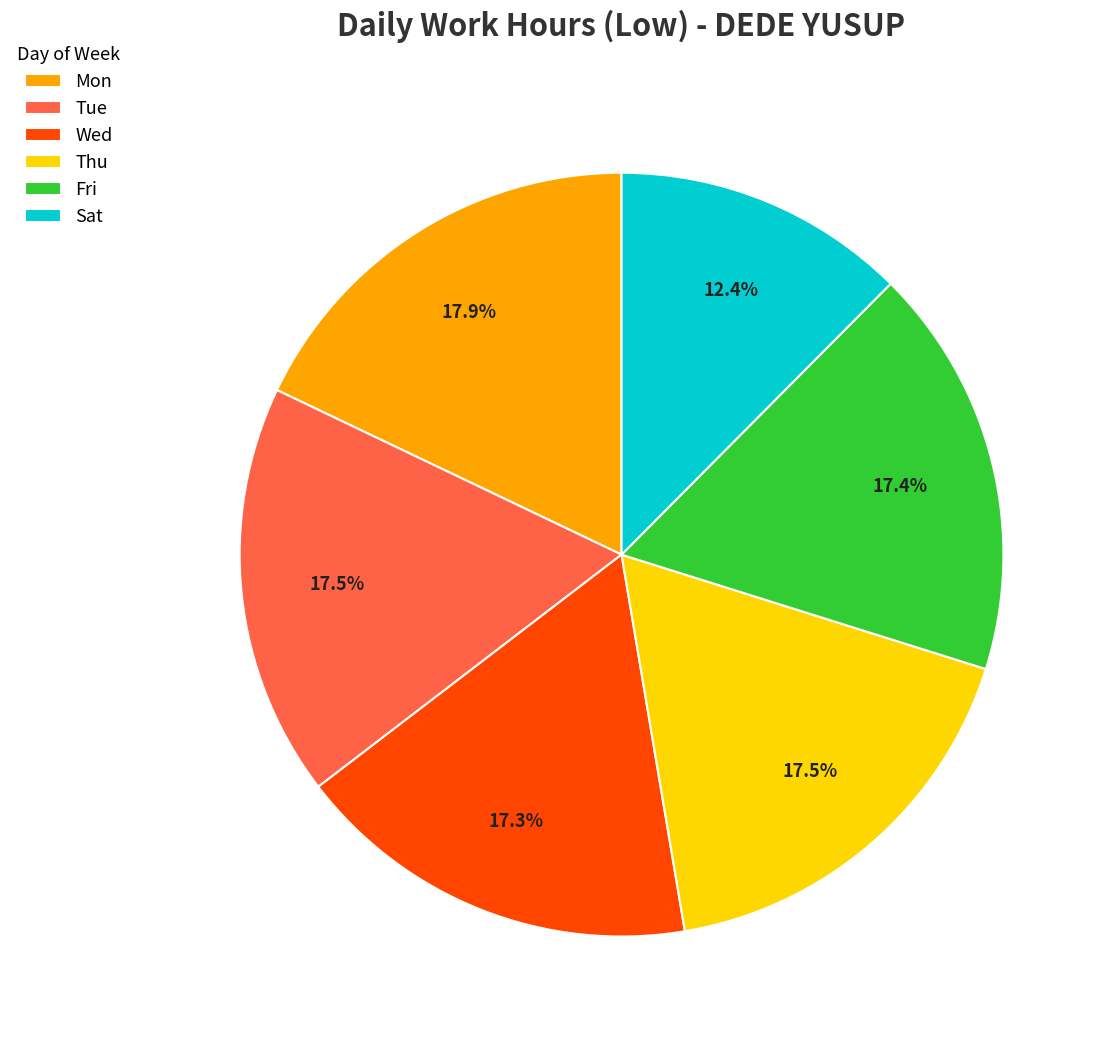

Is Fri the majority of the pie?

No